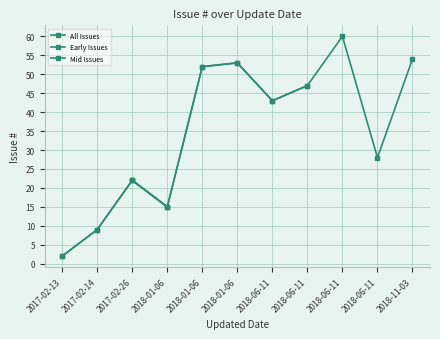

Is this an area chart (filled region under the line)?

No